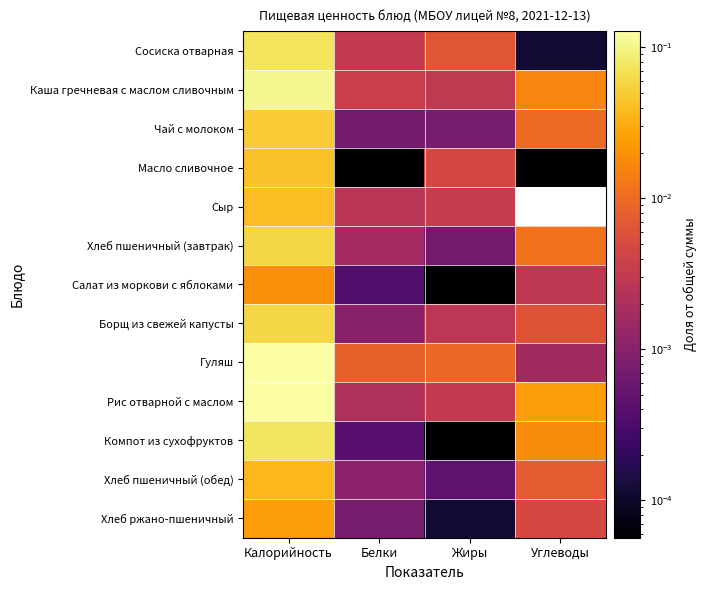

Reading right to left, what are all the values shown in this chart?

Сосиска отварная: Углеводы=0.0	Жиры=0.0	Белки=0.0	Калорийность=0.1
Каша гречневая с маслом сливочным: Углеводы=0.0	Жиры=0.0	Белки=0.0	Калорийность=0.1
Чай с молоком: Углеводы=0.0	Жиры=0.0	Белки=0.0	Калорийность=0.0
Масло сливочное: Углеводы=0.0	Жиры=0.0	Белки=0.0	Калорийность=0.0
Сыр: Углеводы=0.0	Жиры=0.0	Белки=0.0	Калорийность=0.0
Хлеб пшеничный (завтрак): Углеводы=0.0	Жиры=0.0	Белки=0.0	Калорийность=0.1
Салат из моркови с яблоками: Углеводы=0.0	Жиры=0.0	Белки=0.0	Калорийность=0.0
Борщ из свежей капусты: Углеводы=0.0	Жиры=0.0	Белки=0.0	Калорийность=0.1
Гуляш: Углеводы=0.0	Жиры=0.0	Белки=0.0	Калорийность=0.1
Рис отварной с маслом: Углеводы=0.0	Жиры=0.0	Белки=0.0	Калорийность=0.1
Компот из сухофруктов: Углеводы=0.0	Жиры=0.0	Белки=0.0	Калорийность=0.1
Хлеб пшеничный (обед): Углеводы=0.0	Жиры=0.0	Белки=0.0	Калорийность=0.0
Хлеб ржано-пшеничный: Углеводы=0.0	Жиры=0.0	Белки=0.0	Калорийность=0.0